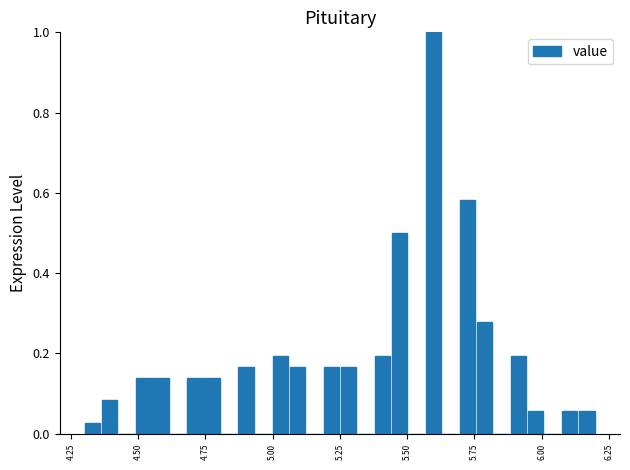

Around what value on the x-axis is the tallest bar? Give the approximate position of its centre, as read against the axis.

5.60